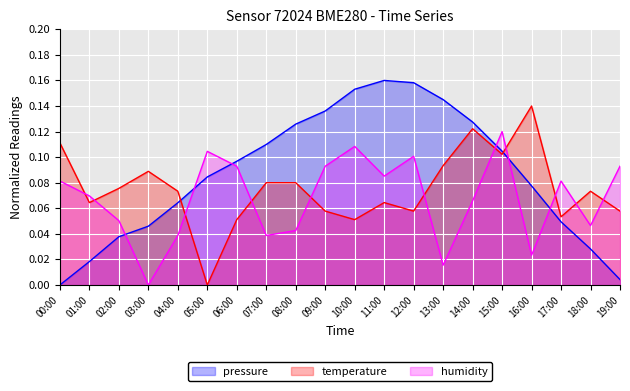

What are all the series names shown in the legend?

pressure, temperature, humidity